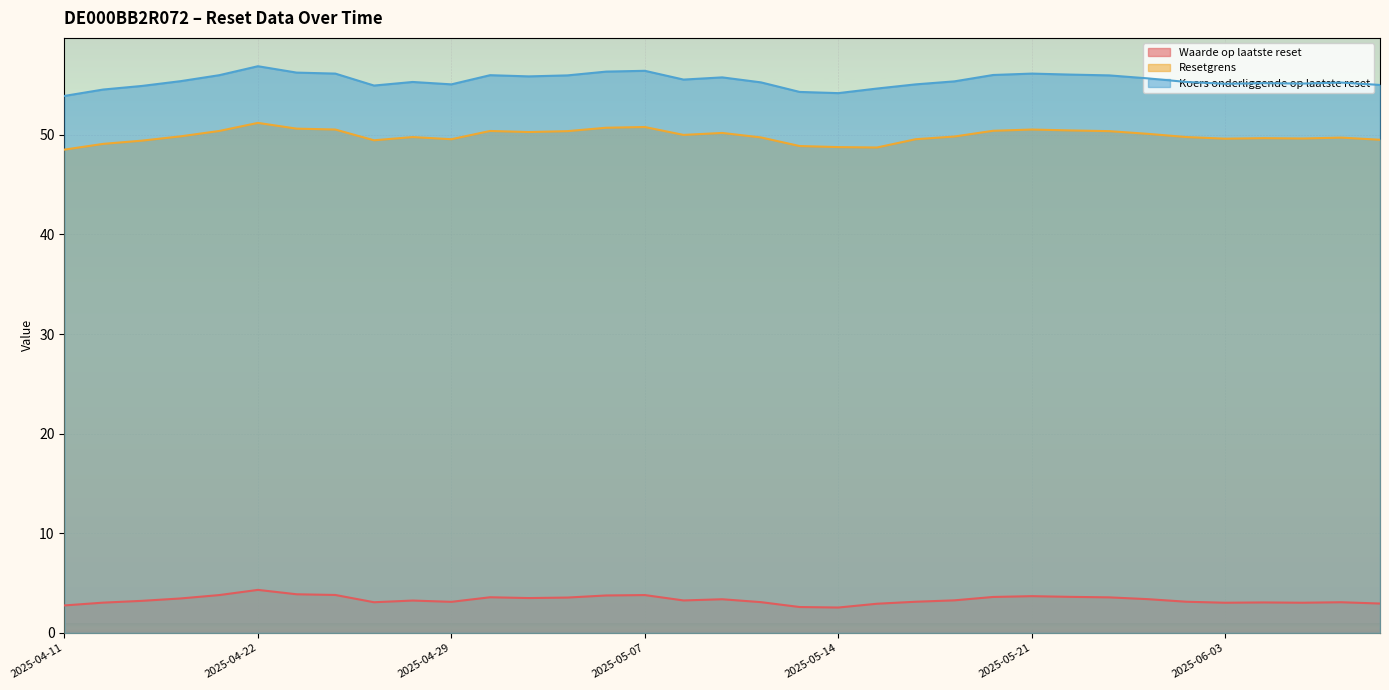

How many values in the Waarde op laatste reset series exceed 3?

30